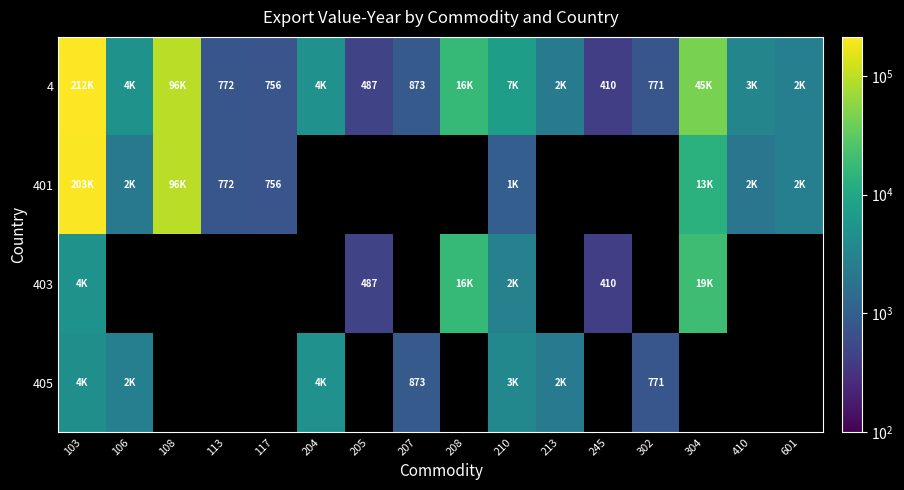

At how many categories does at least one series exceed 116317?

1